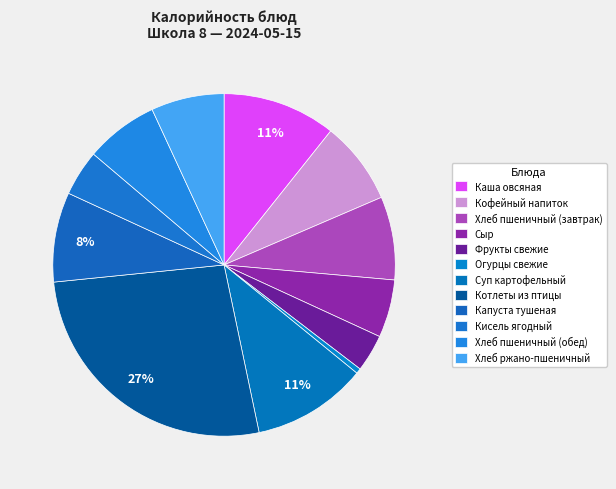

To the nearest percent, what portion does Каша овсяная represent?

11%